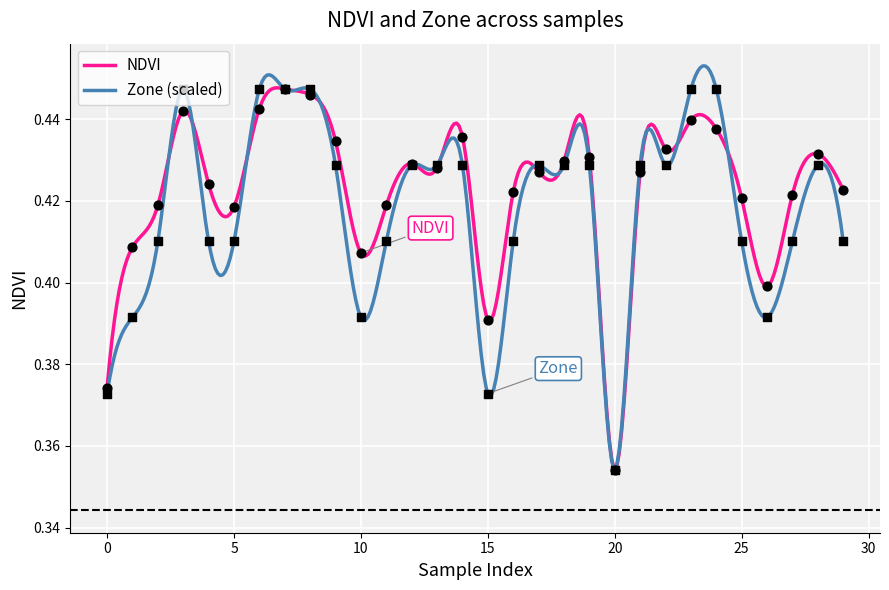

What is the total value across all series at 7?

0.9